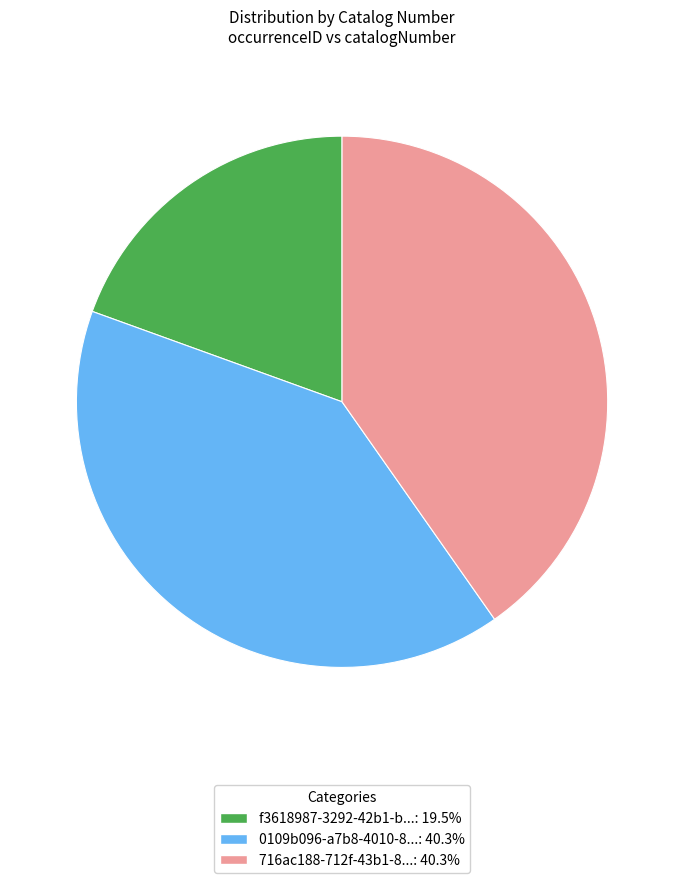

What is the ratio of the value at 716ac188-712f-43b1-8...: 40.3% to the value at 0109b096-a7b8-4010-8...: 40.3%?

1.0